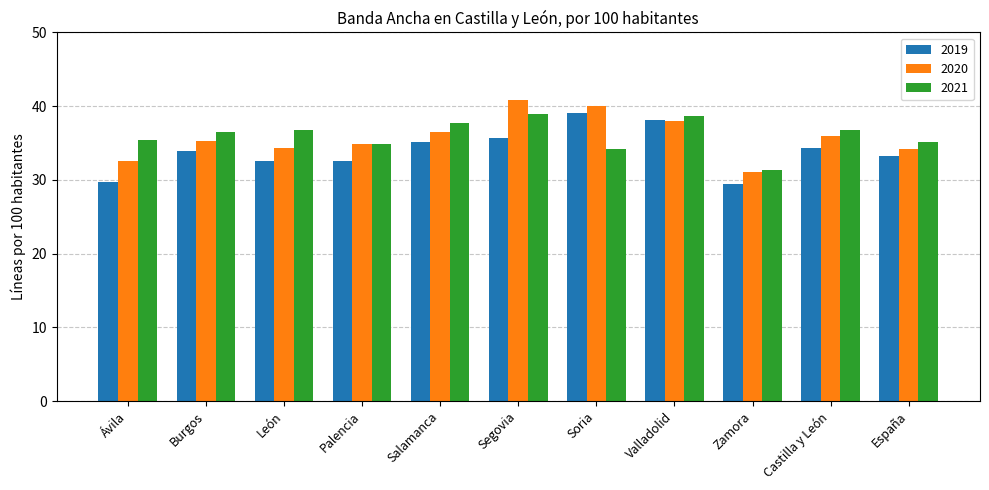

At Ávila, list the series in order from largest to smallest.

2021, 2020, 2019